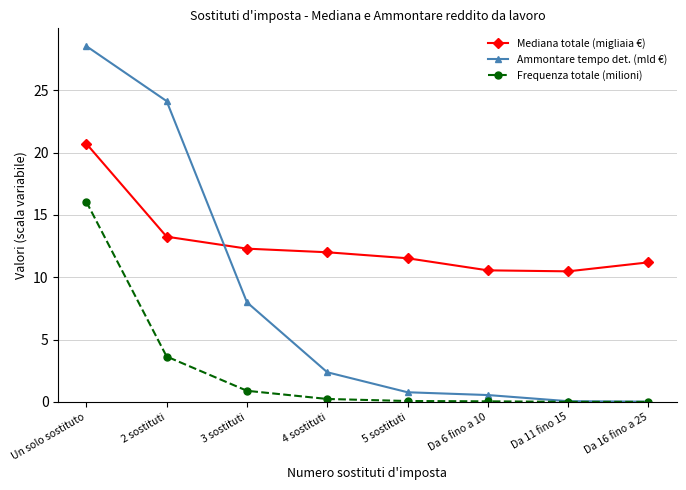

What value does the Ammontare tempo det. (mld €) series have at Da 11 fino 15?

0.1